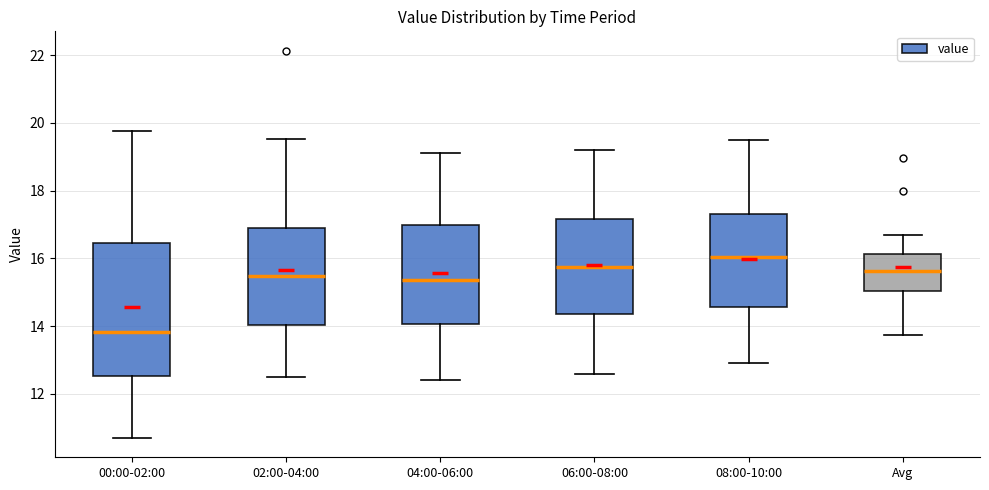

Reading left to right, read every box against the y-axis: the position of its median line, the range the box covers, and the ends of its whiskers. The values are not printed on the chart, so give them approximately, as read against the axis.

00:00-02:00: median 13.8, box 12.6 to 16.4, whiskers 10.8 to 19.8
02:00-04:00: median 15.4, box 14.0 to 16.8, whiskers 12.6 to 19.6
04:00-06:00: median 15.4, box 14.0 to 17.0, whiskers 12.4 to 19.2
06:00-08:00: median 15.8, box 14.4 to 17.2, whiskers 12.6 to 19.2
08:00-10:00: median 16.0, box 14.6 to 17.4, whiskers 13.0 to 19.6
Avg: median 15.6, box 15.0 to 16.2, whiskers 13.8 to 16.8